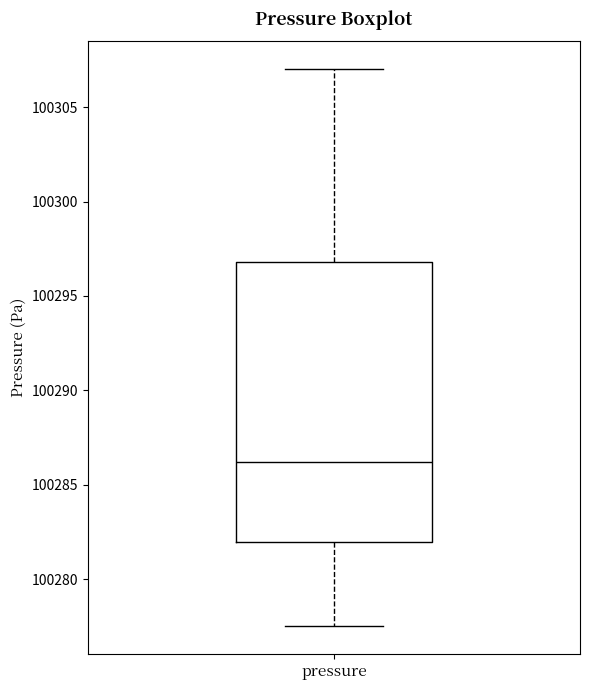

Transcribe this box plot: give where the median line is, the range the box spans, and where the two whiskers end, as read against the y-axis. The values are not printed on the chart, so give them approximately, as read against the axis.

median 100286.0, box 100282.0 to 100297.0, whiskers 100277.5 to 100307.0